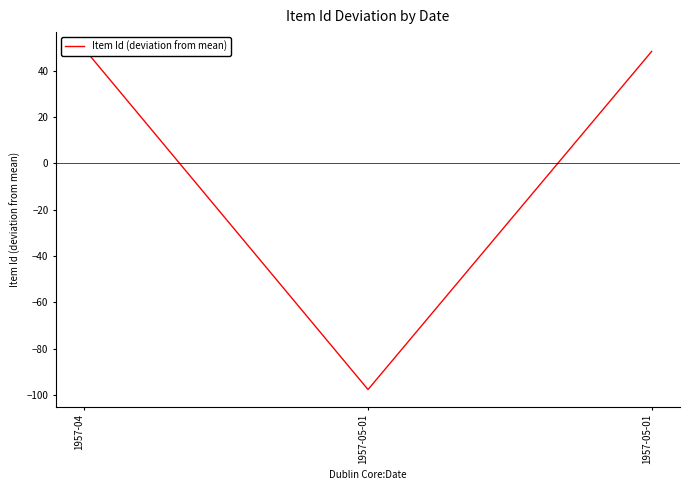

Which category has the highest value across all series?

1957-04